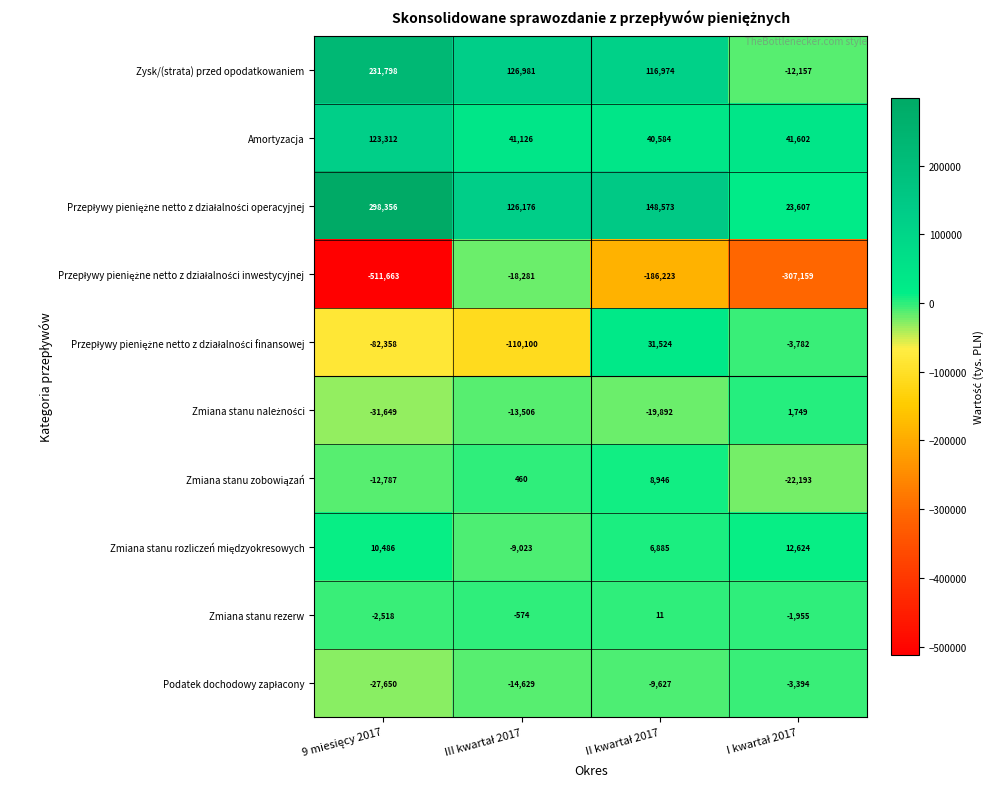

How many Zmiana stanu rezerw values are between -1955 and 11?

3